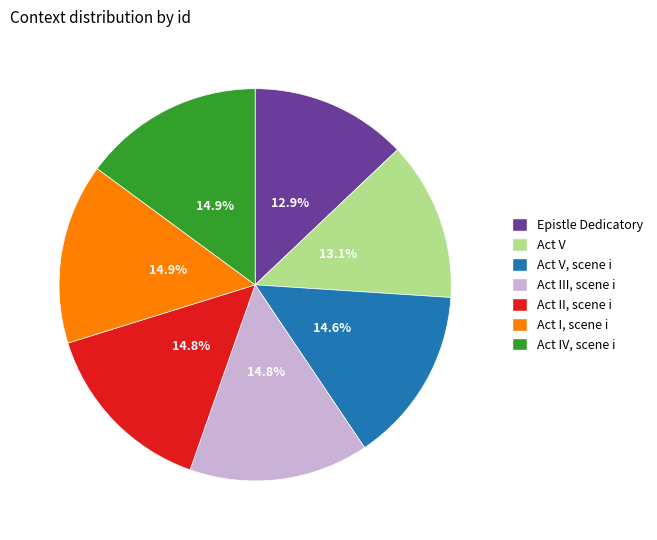

Count the number of slices in the pie.

7